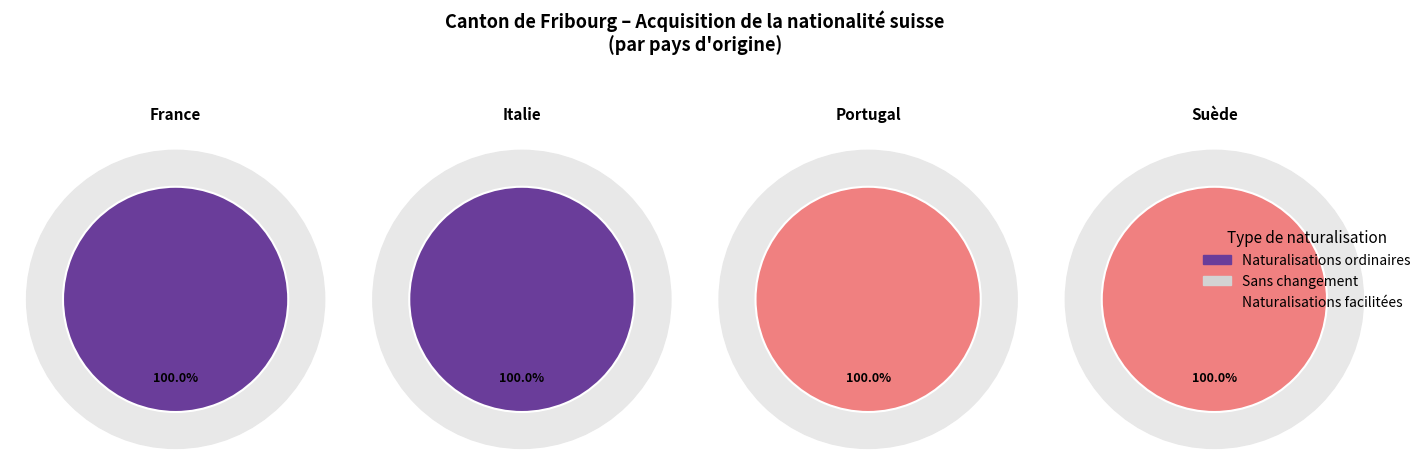

What is the smallest slice in the pie chart?

Portugal